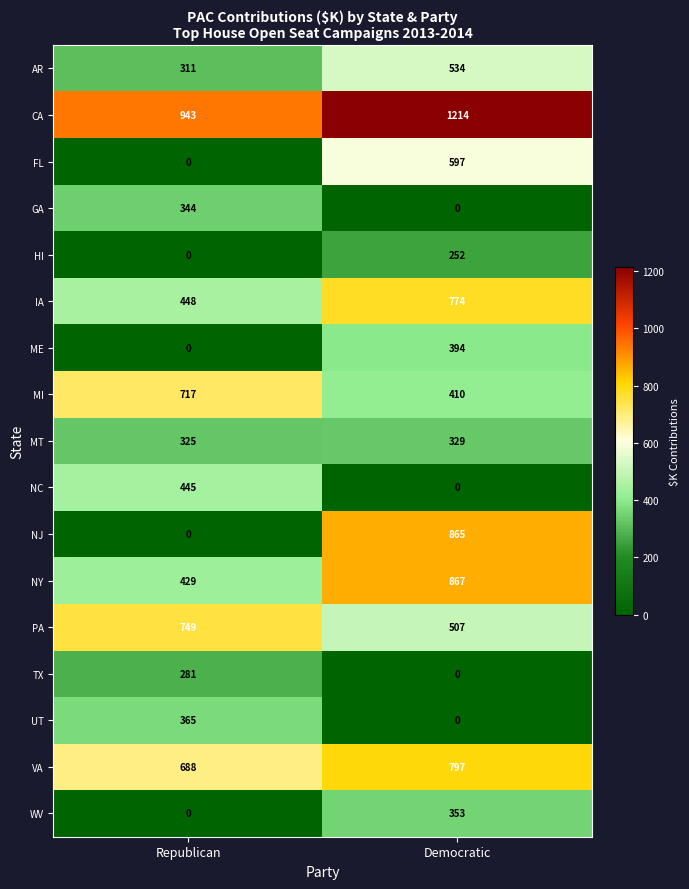

What is the sum of the FL values at Republican and Democratic?

597